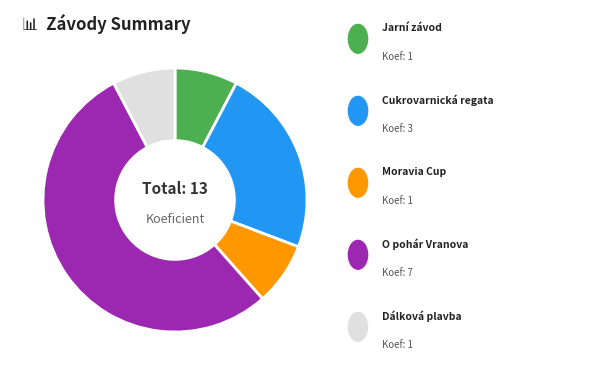

Does any single category account for the majority?

Yes